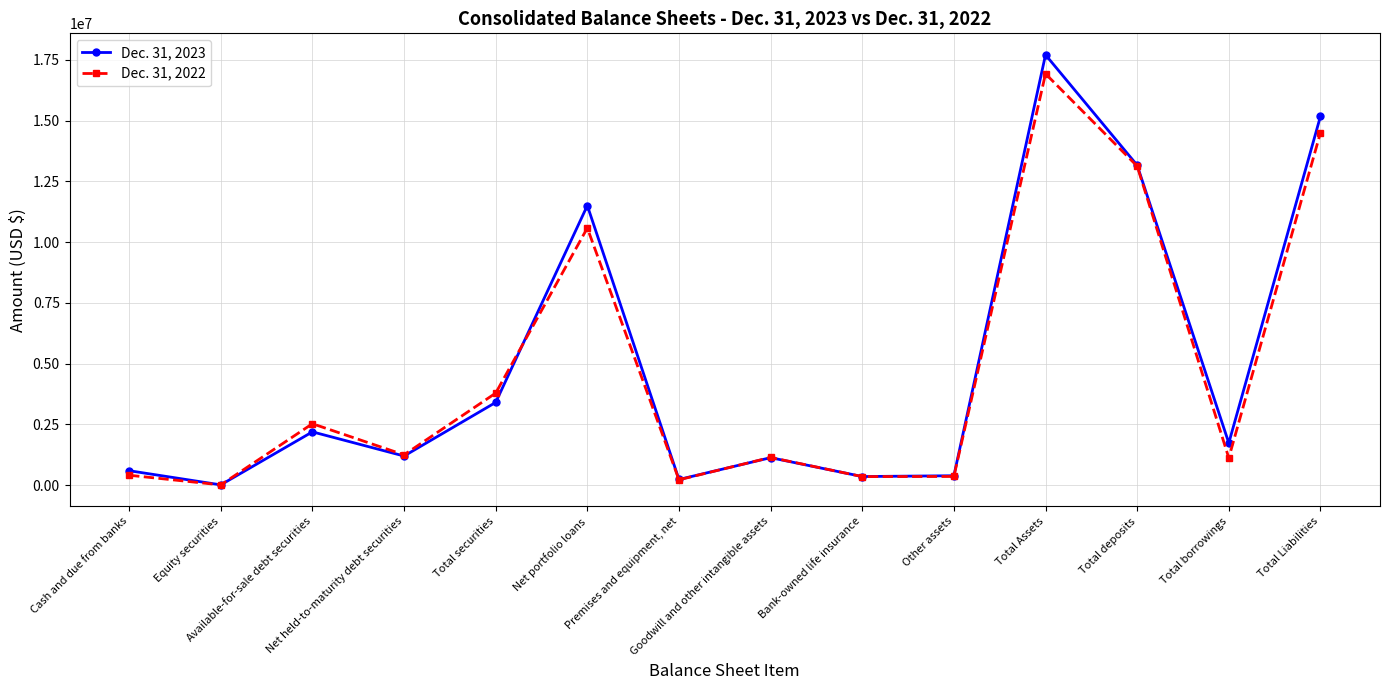

What are all the series names shown in the legend?

Dec. 31, 2023, Dec. 31, 2022